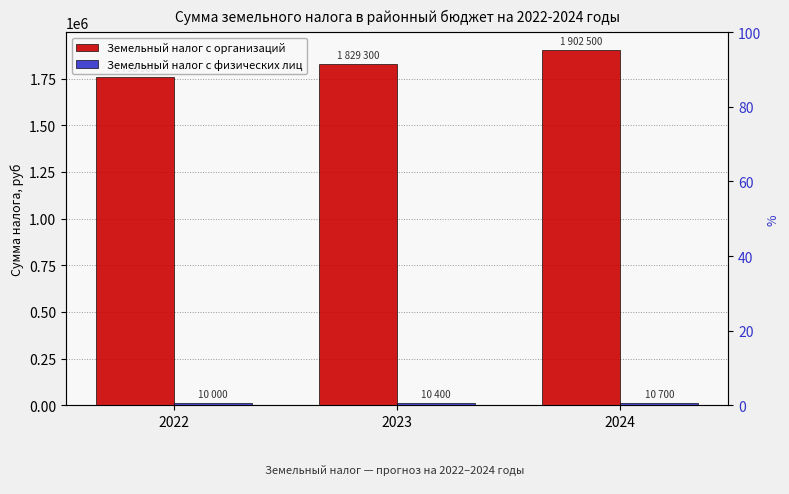

Count the number of categories in the chart.

3